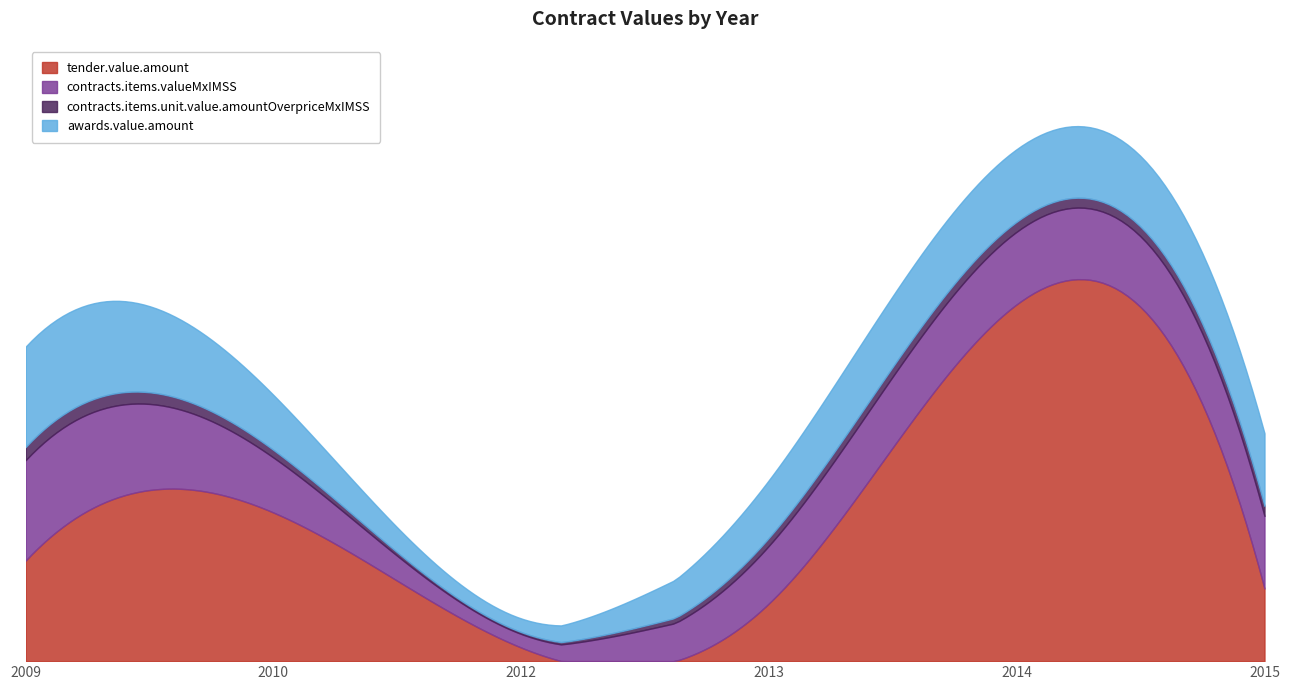

What are all the series names shown in the legend?

tender.value.amount, contracts.items.valueMxIMSS, contracts.items.unit.value.amountOverpriceMxIMSS, awards.value.amount